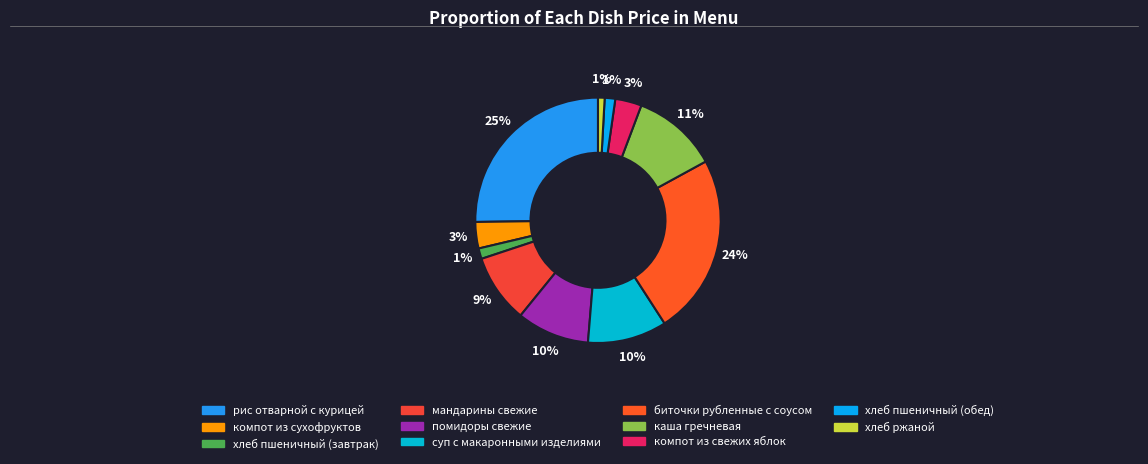

How many segments does this pie chart have?

11